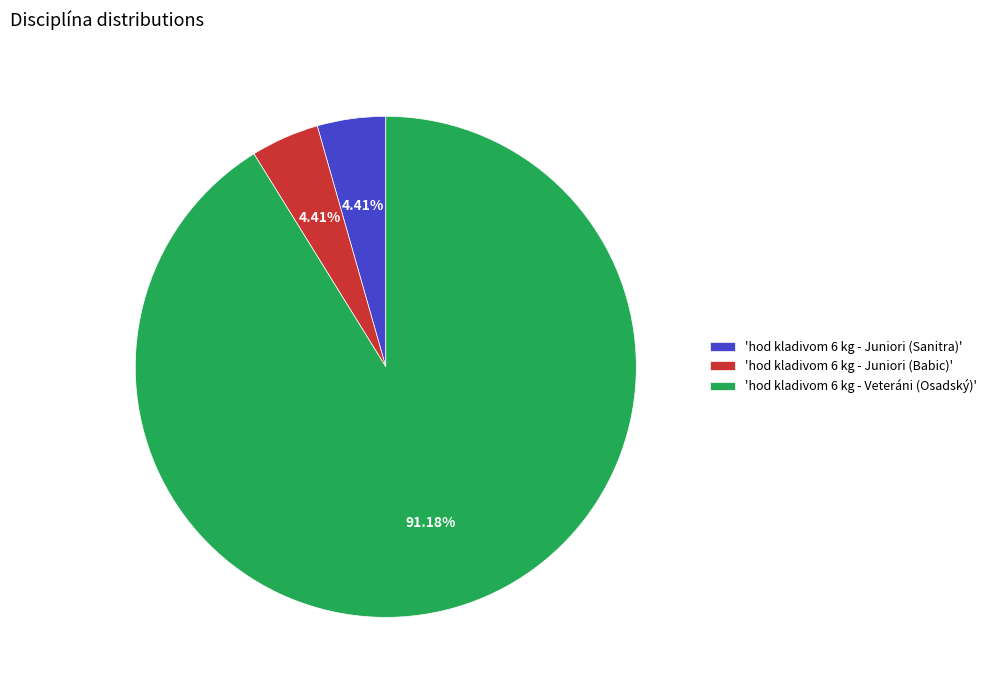

Approximately how many times larger is the value at 'hod kladivom 6 kg - Veteráni (Osadský)' compared to 'hod kladivom 6 kg - Juniori (Babic)'?

20.7